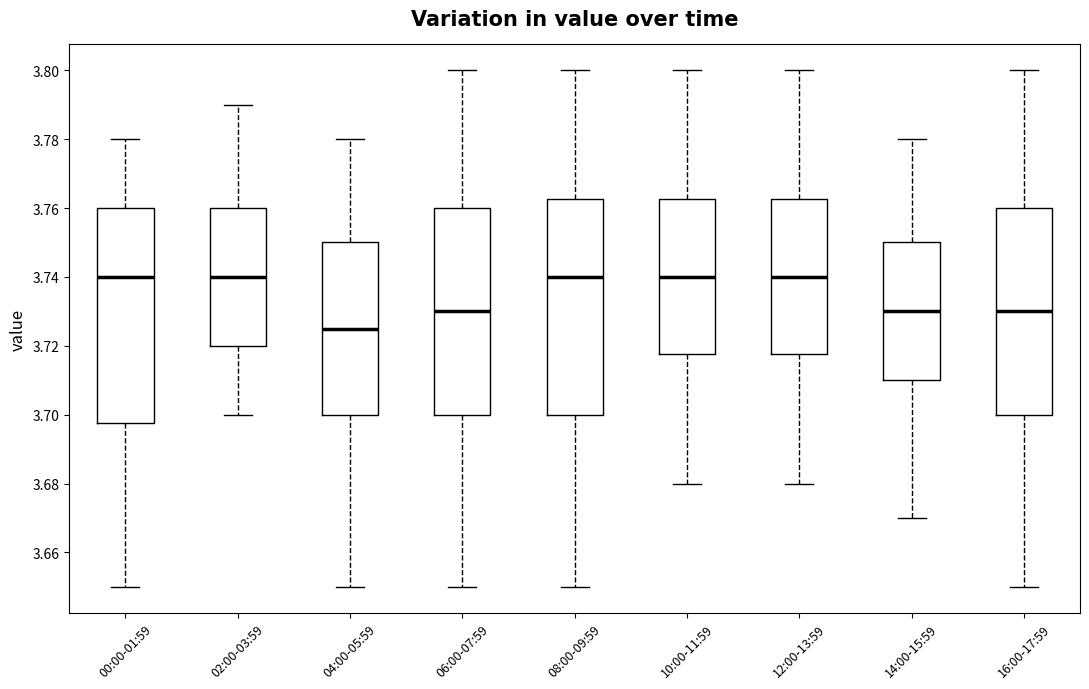

Which box has the lowest median line?

04:00-05:59